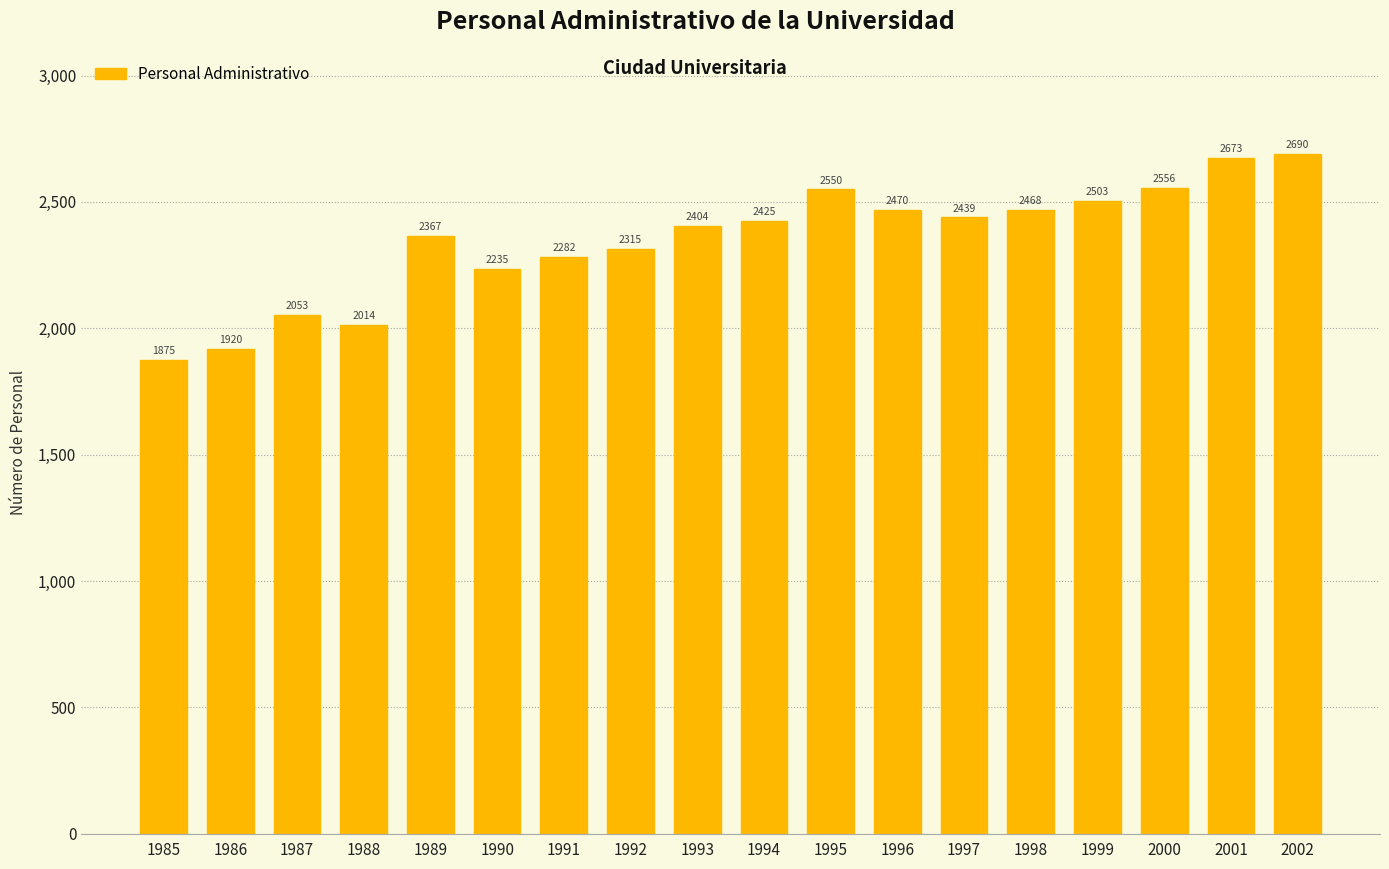

What is the change in value from 1987 to 1993?

+351